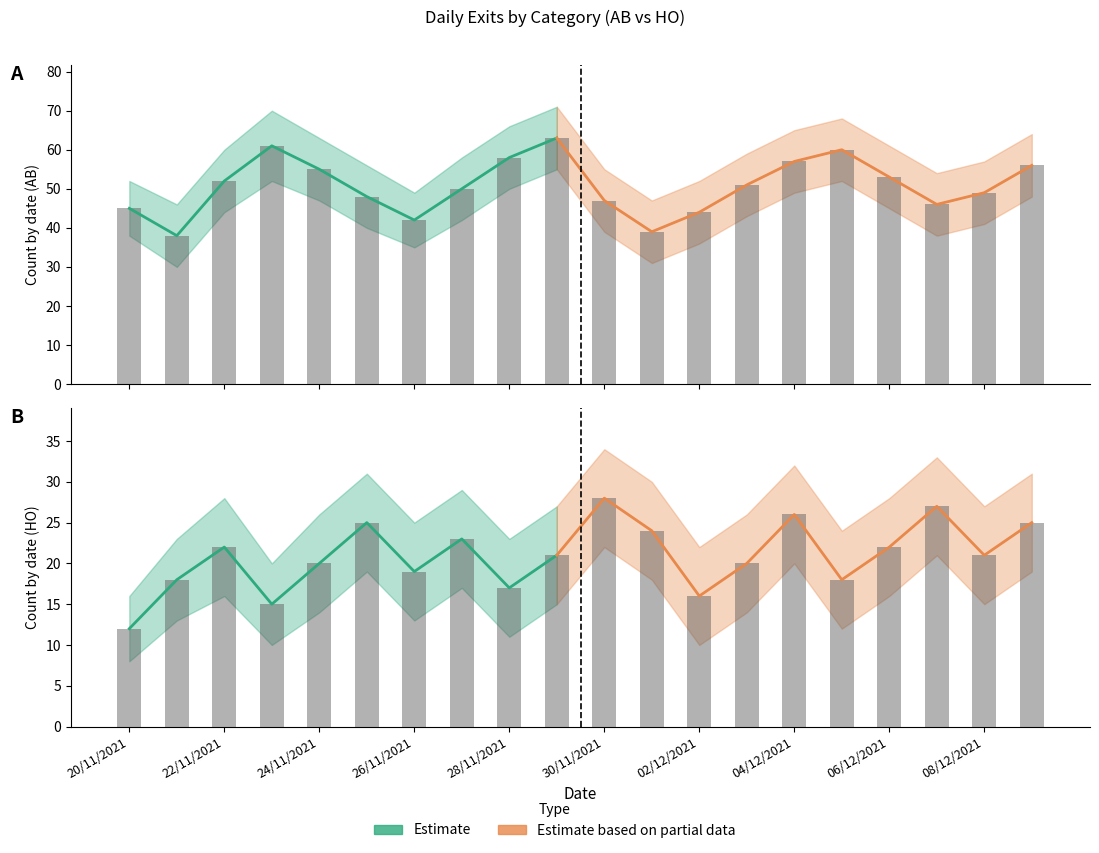

Reading left to right, what are all the values shown in this chart?

AB: 20/11/2021=45	21/11/2021=38	22/11/2021=52	23/11/2021=61	24/11/2021=55	25/11/2021=48	26/11/2021=42	27/11/2021=50	28/11/2021=58	29/11/2021=63	30/11/2021=47	01/12/2021=39	02/12/2021=44	03/12/2021=51	04/12/2021=57	05/12/2021=60	06/12/2021=53	07/12/2021=46	08/12/2021=49	09/12/2021=56
HO: 20/11/2021=12	21/11/2021=18	22/11/2021=22	23/11/2021=15	24/11/2021=20	25/11/2021=25	26/11/2021=19	27/11/2021=23	28/11/2021=17	29/11/2021=21	30/11/2021=28	01/12/2021=24	02/12/2021=16	03/12/2021=20	04/12/2021=26	05/12/2021=18	06/12/2021=22	07/12/2021=27	08/12/2021=21	09/12/2021=25